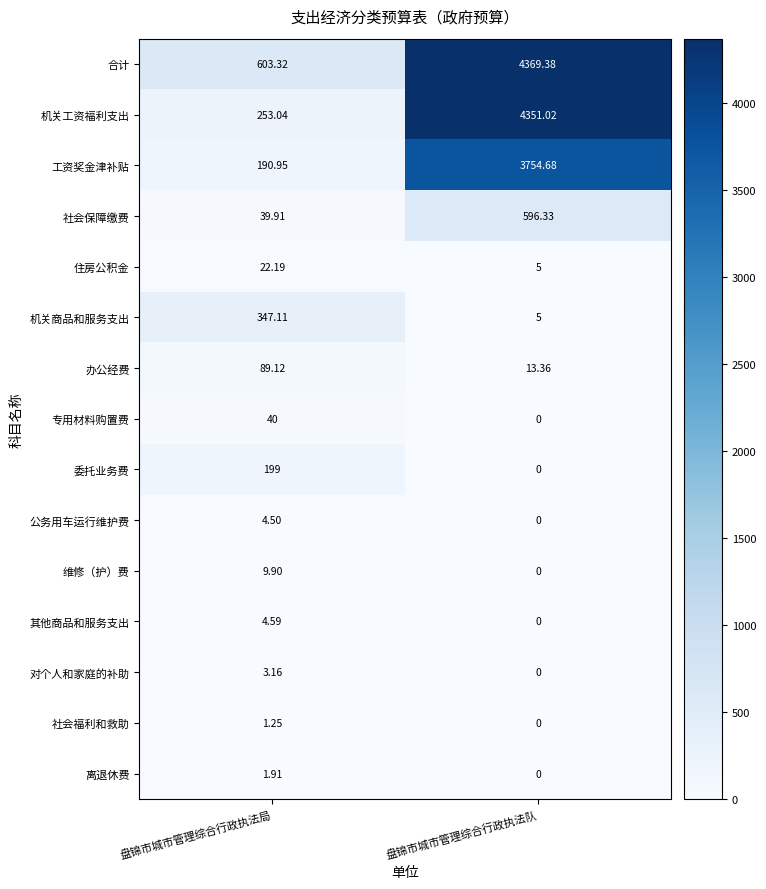

Which series changed the most between 盘锦市城市管理综合行政执法局 and 盘锦市城市管理综合行政执法队?

机关工资福利支出